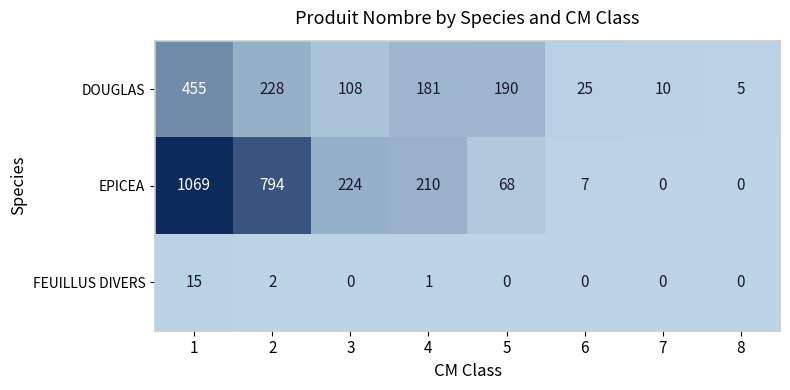

What is the total value across all series at 3?

332